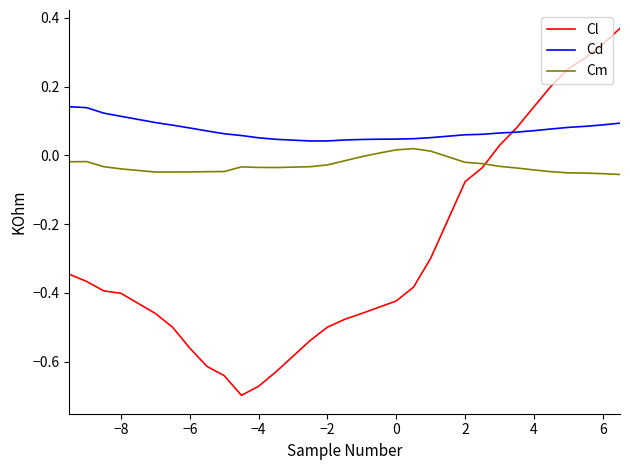

At how many categories does at least one series exceed 0?

30